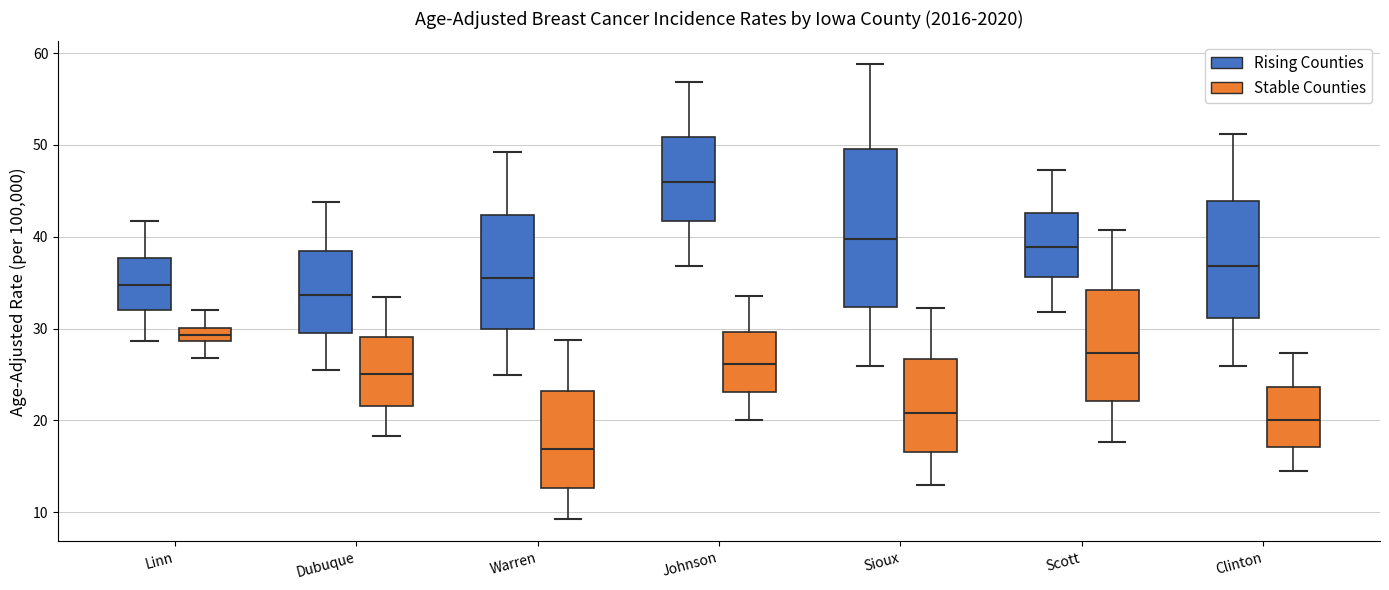

Comparing the boxes themselves (not the whiskers), which one is the tallest?

Sioux (Rising Counties)